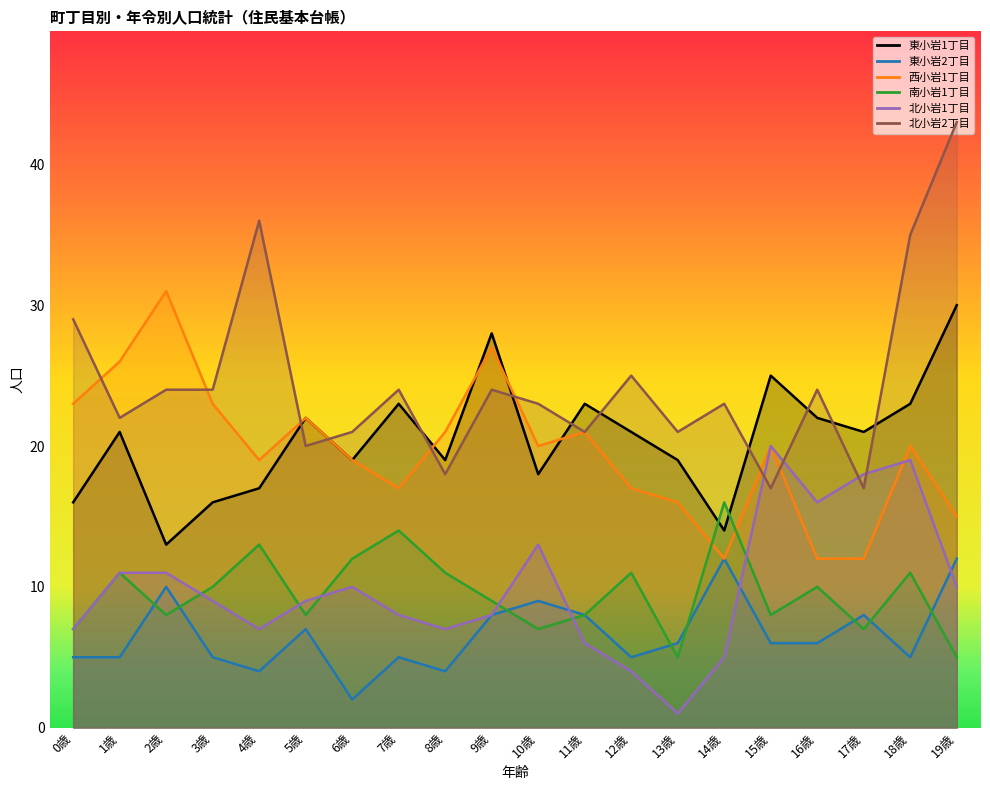

What is the greatest value displayed?

43